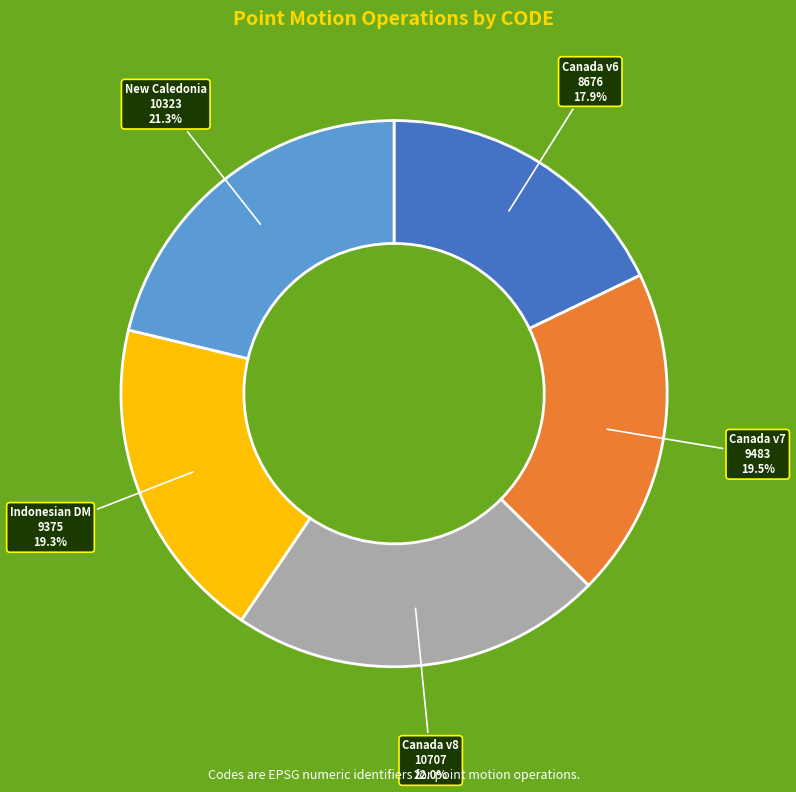

To the nearest percent, what is the average slice percentage?

20%